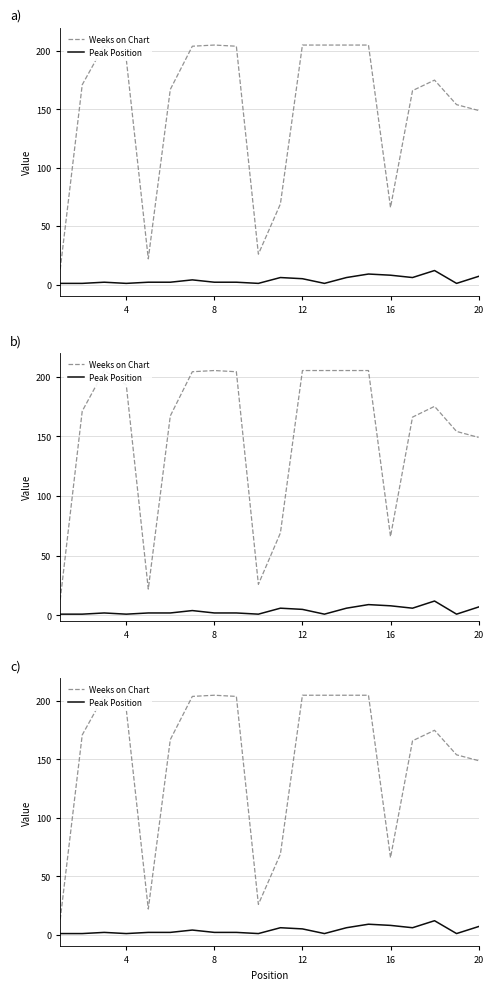

What is the value of the Weeks on Chart point at the 11th from the left?

69